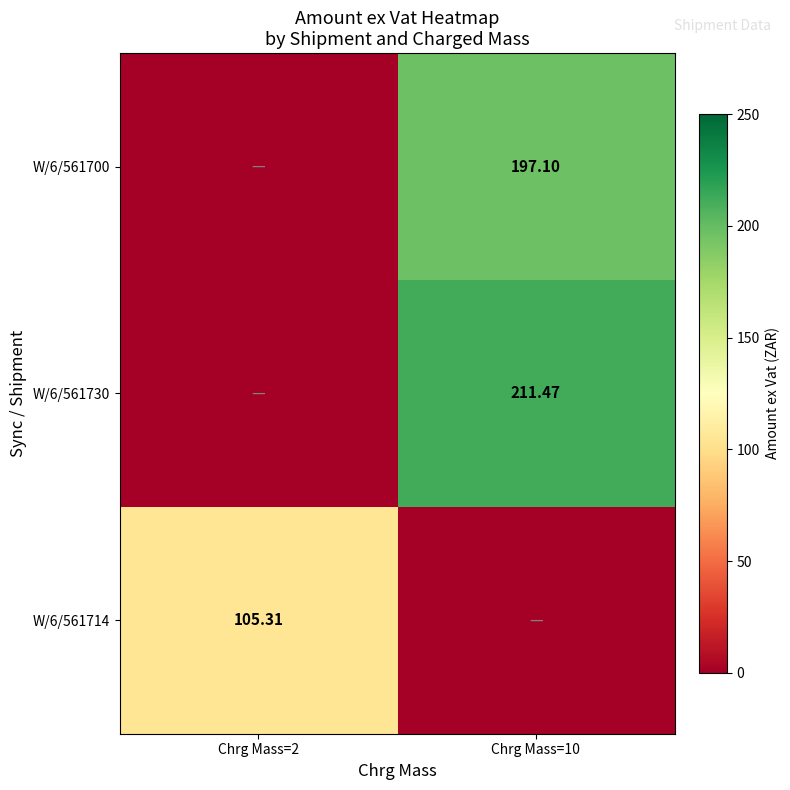

How many categories are shown in the chart?

2